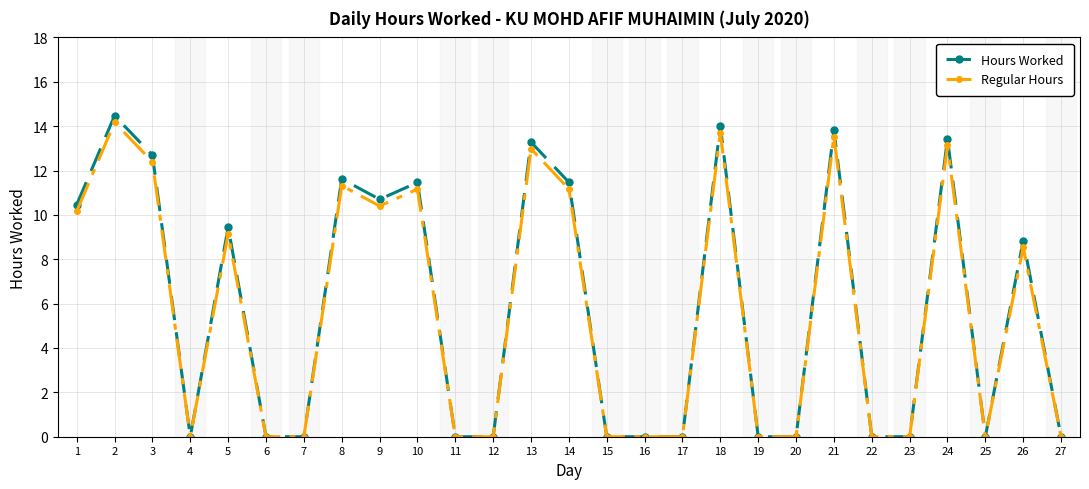

The Hours Worked series shows 9.4 at 5. True or false?

True